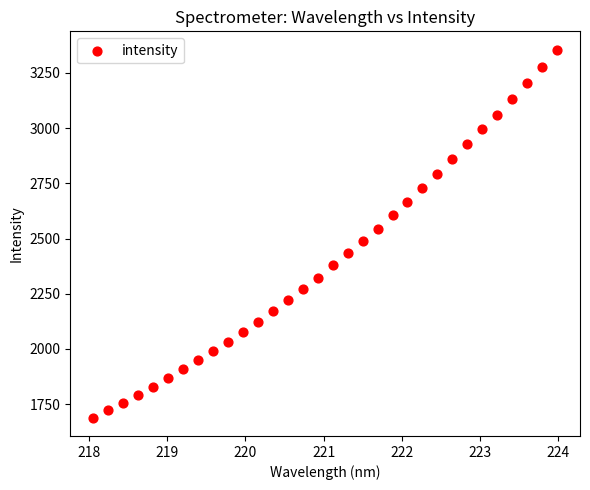

What is the range of X values (max minus min)?

5.9